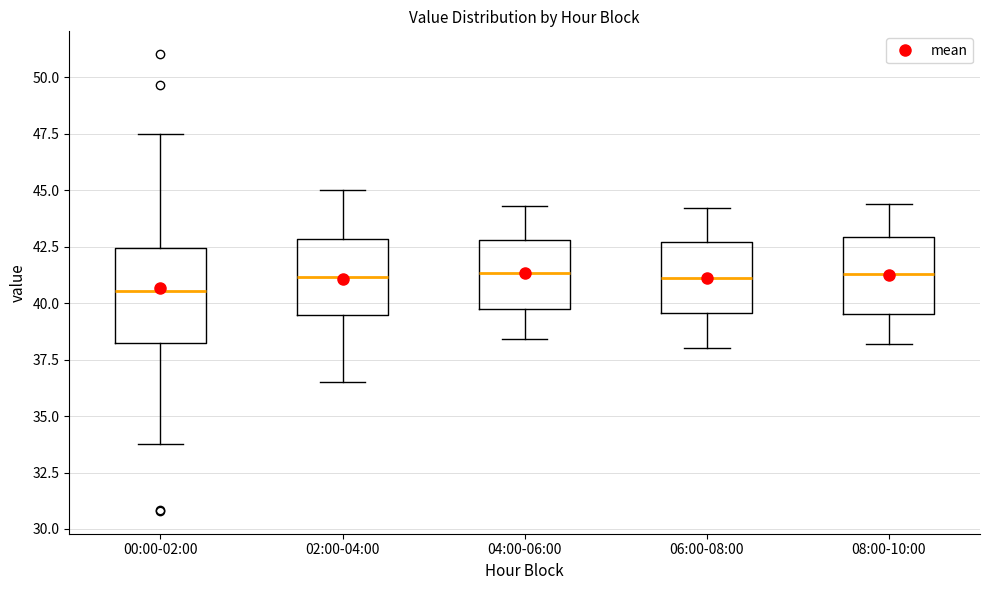

Reading left to right, read every box against the y-axis: the position of its median line, the range the box covers, and the ends of its whiskers. The values are not printed on the chart, so give them approximately, as read against the axis.

00:00-02:00: median 40.5, box 38.0 to 42.5, whiskers 34.0 to 47.5
02:00-04:00: median 41.0, box 39.5 to 43.0, whiskers 36.5 to 45.0
04:00-06:00: median 41.5, box 40.0 to 43.0, whiskers 38.5 to 44.5
06:00-08:00: median 41.0, box 39.5 to 42.5, whiskers 38.0 to 44.0
08:00-10:00: median 41.5, box 39.5 to 43.0, whiskers 38.0 to 44.5